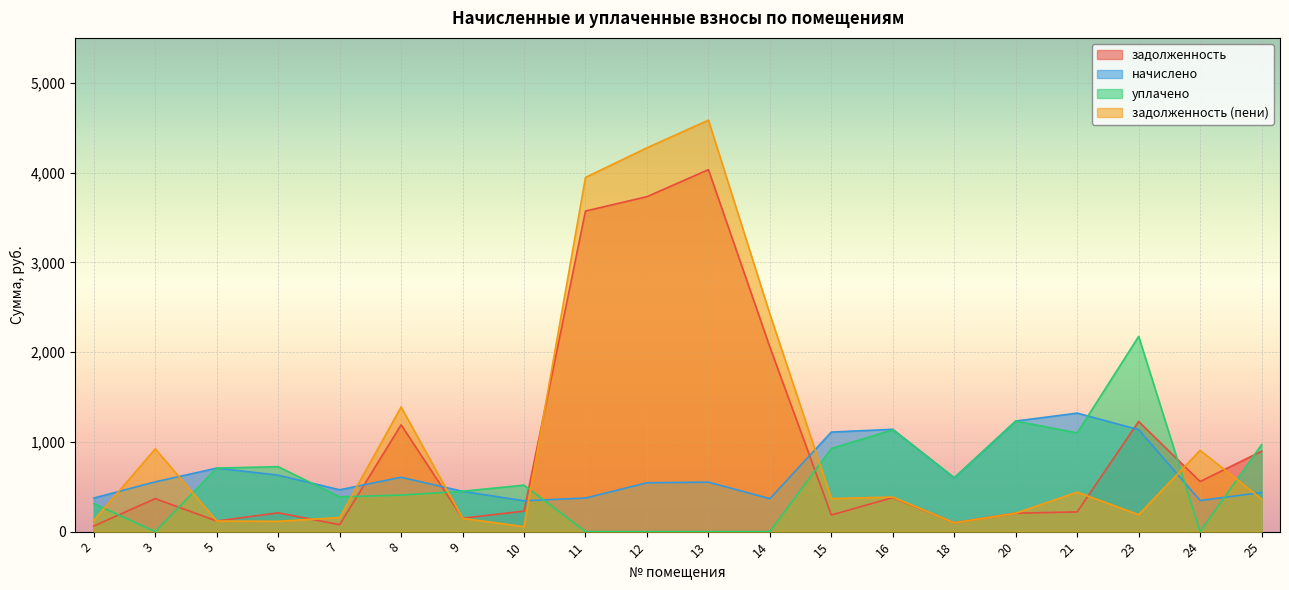

Reading left to right, extract all data points from this chart.

задолженность: 2=62.2	3=367.7	5=118.0	6=209.5	7=77.7	8=1189.8	9=149.1	10=229.0	11=3571.2	12=3731.4	13=4032.4	14=2055.8	15=185.2	16=379.0	18=99.8	20=205.2	21=219.9	23=1227.1	24=558.1	25=895.5
начислено: 2=374.2	3=554.5	5=707.6	6=629.4	7=466.1	8=605.6	9=449.0	10=343.6	11=374.2	12=544.3	13=551.1	14=367.4	15=1109.0	16=1139.7	18=598.7	20=1231.5	21=1320.0	23=1136.3	24=347.0	25=435.5
уплачено: 2=312.0	3=0.0	5=708.0	6=723.5	7=386.9	8=407.0	9=450.0	10=517.6	11=0.0	12=0.0	13=0.0	14=0.0	15=926.0	16=1134.0	18=600.0	20=1231.5	21=1100.0	23=2174.4	24=0.0	25=968.1
задолженность (пени): 2=124.4	3=922.2	5=117.7	6=115.4	7=156.8	8=1388.4	9=148.1	10=55.0	11=3945.5	12=4275.8	13=4583.5	14=2423.3	15=368.3	16=384.7	18=98.5	20=205.2	21=439.9	23=189.0	24=905.1	25=362.9